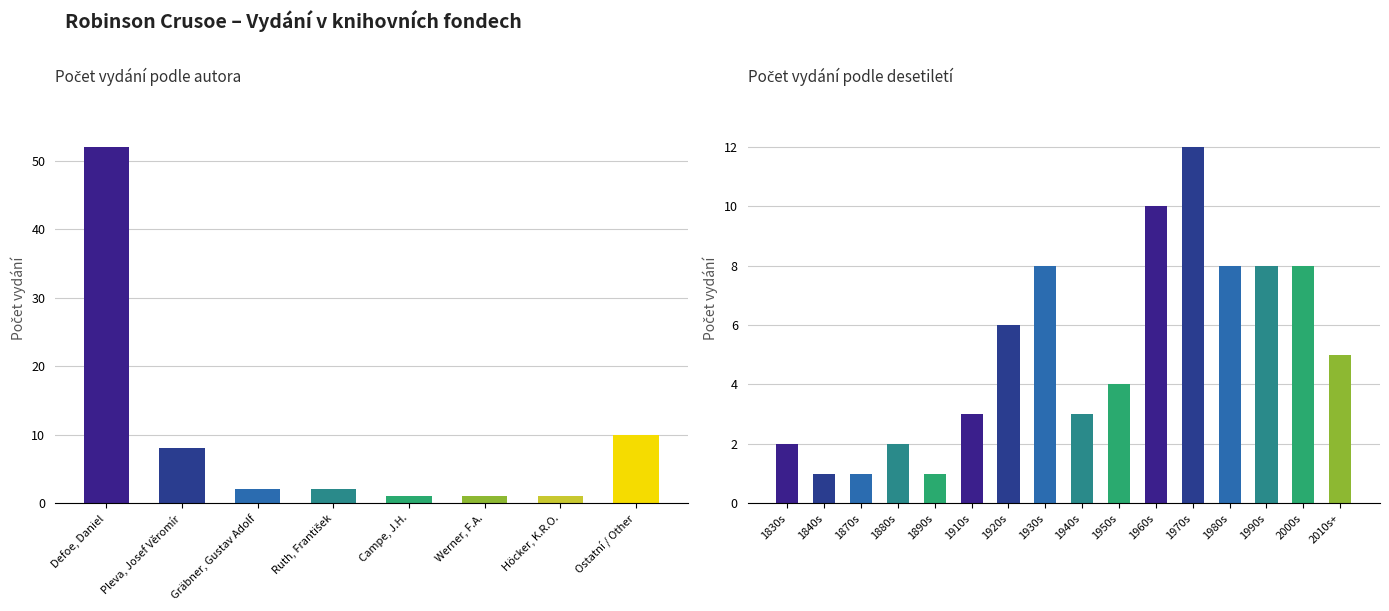

Which has a higher value, Gräbner, Gustav Adolf or Werner, F.A.?

Gräbner, Gustav Adolf